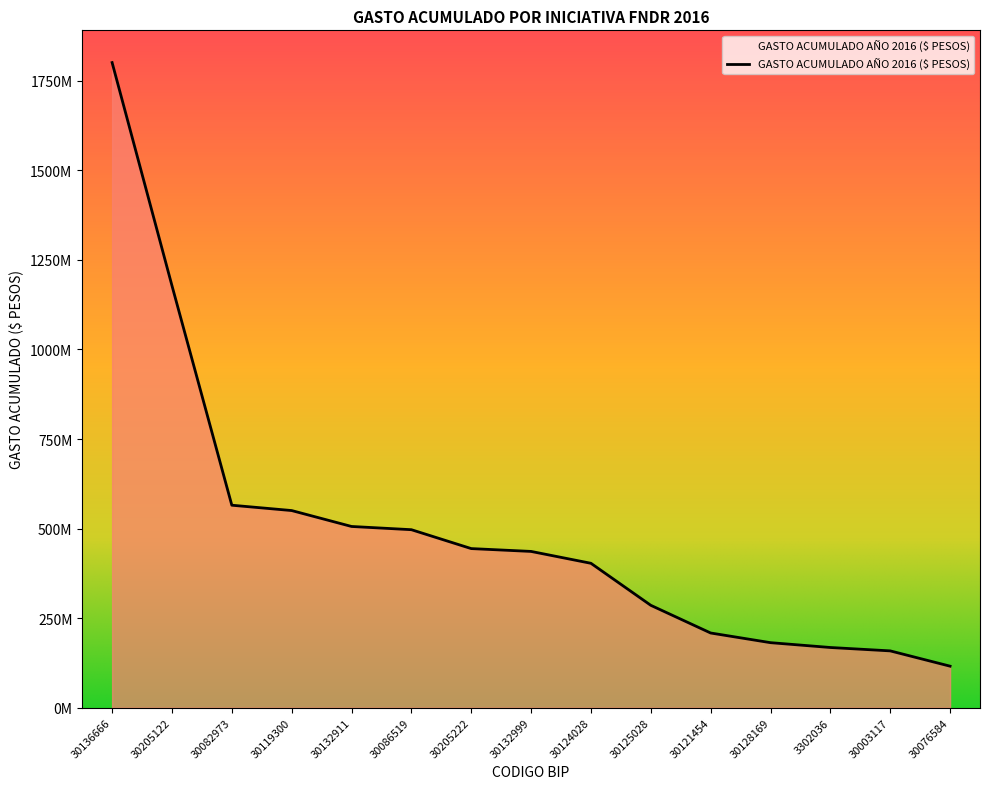

What is the change in value from 30205122 to 30121454?

-969703707